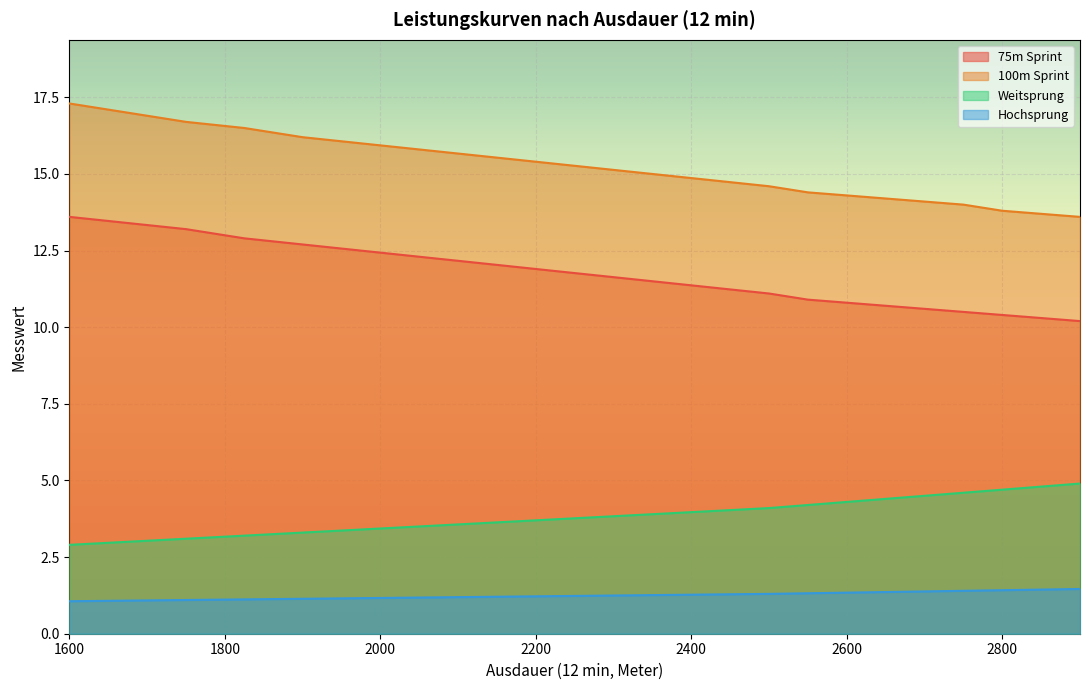

What is the spread (max minus min) of values at 1600?

16.2